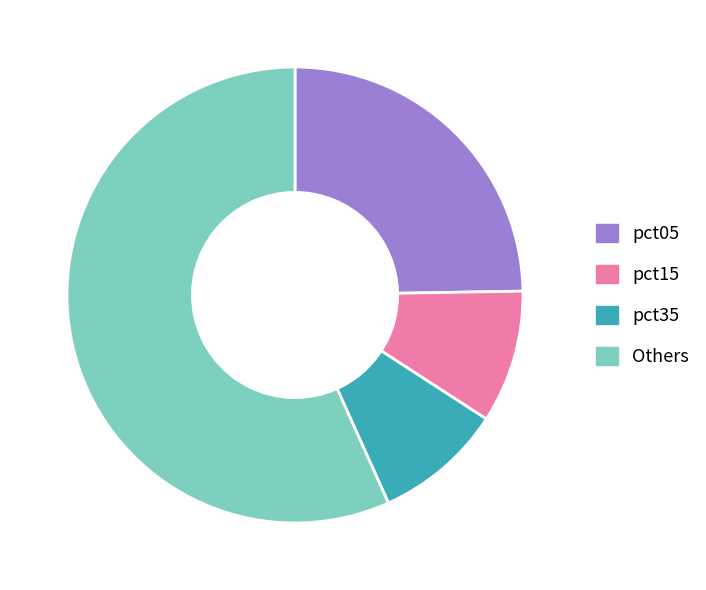

Do pct35 and pct15 together represent more than half of the pie?

No